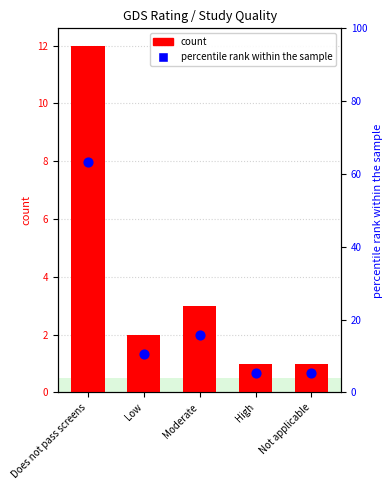

At which category is the sum across all series the highest?

Does not pass screens